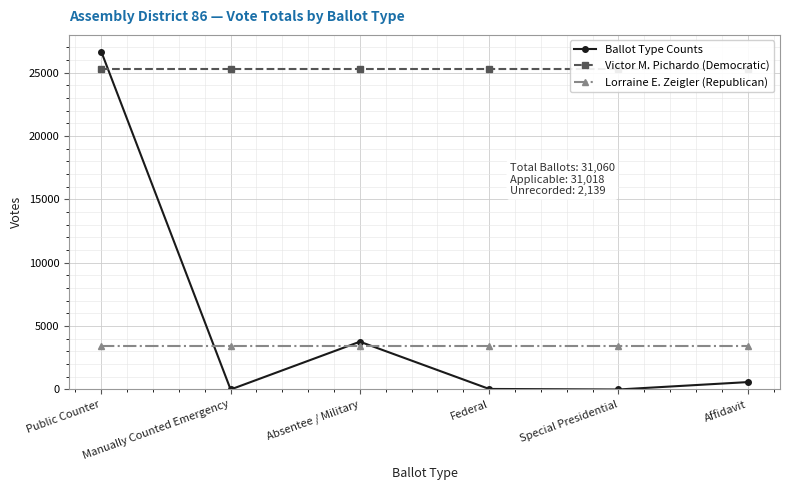

Is this an area chart (filled region under the line)?

No